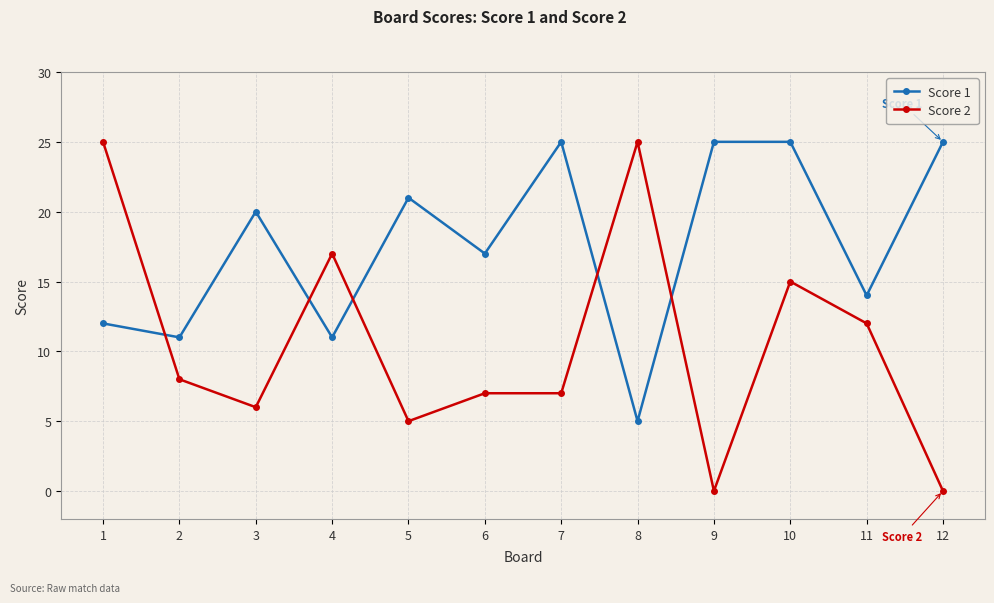

Rank the series by their average value, from highest to lowest.

Score 1, Score 2